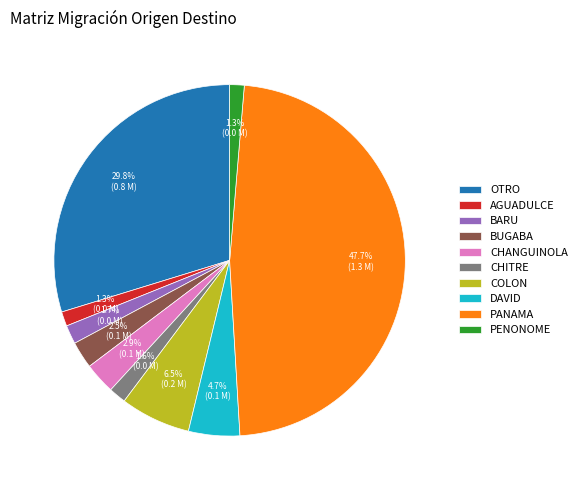

How many slices are in this pie chart?

10